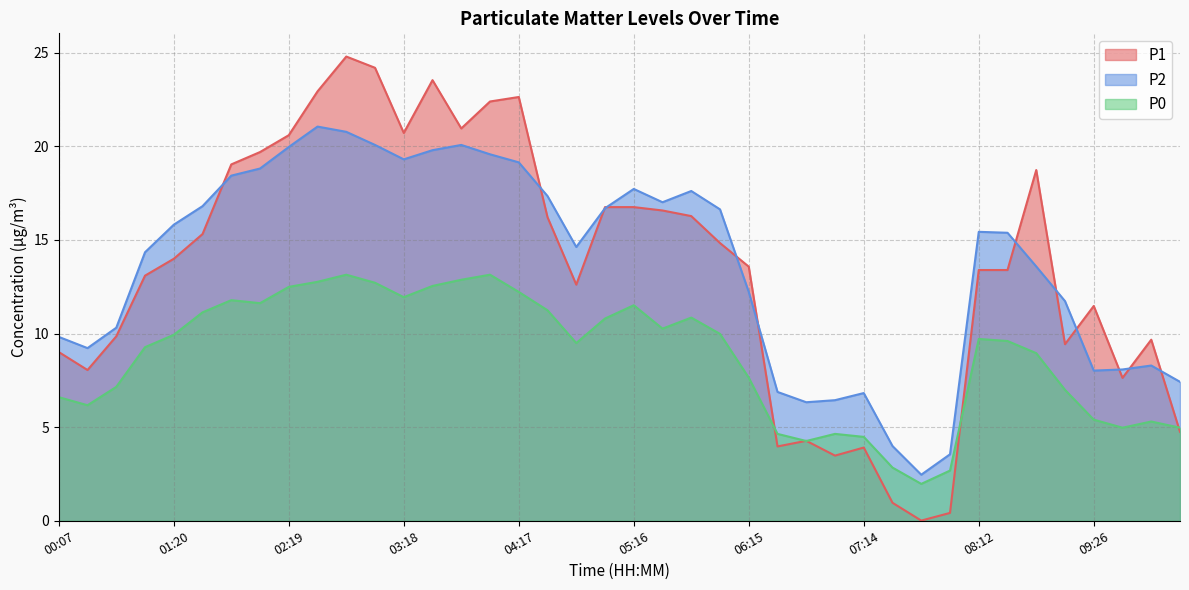

How many data points in P1 are above 13?

24